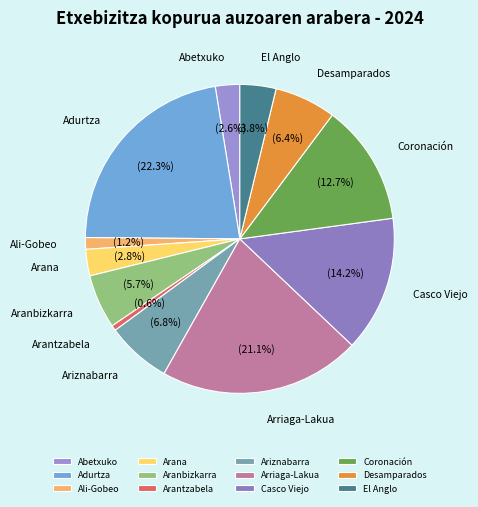

Is the sum of Casco Viejo and Aranbizkarra greater than half?

No